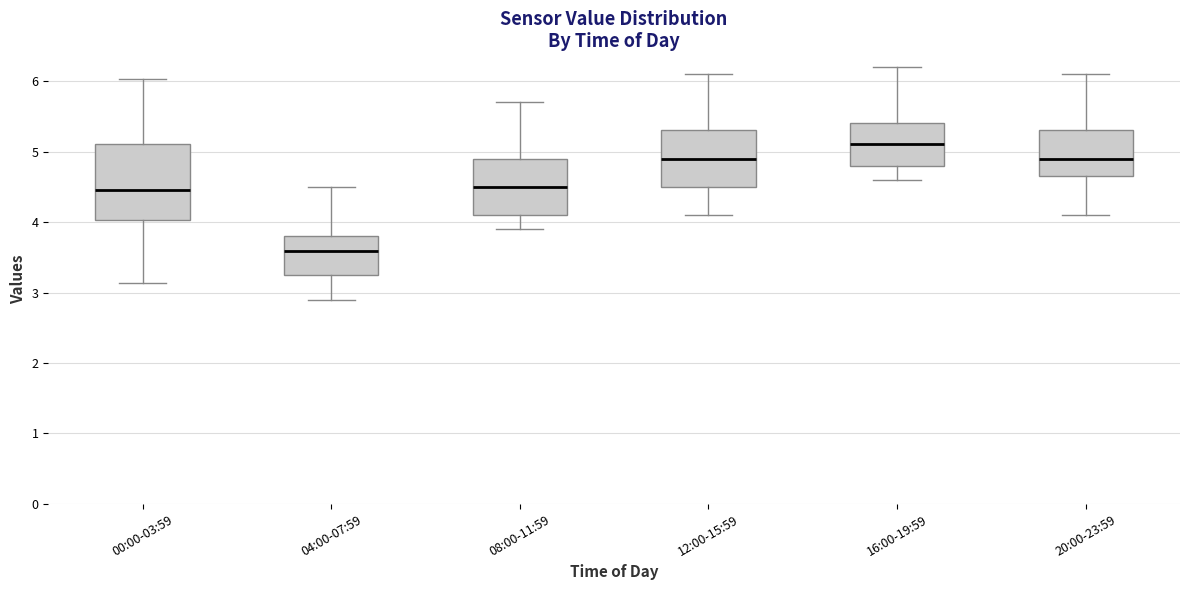

Comparing the boxes themselves (not the whiskers), which one is the tallest?

00:00-03:59